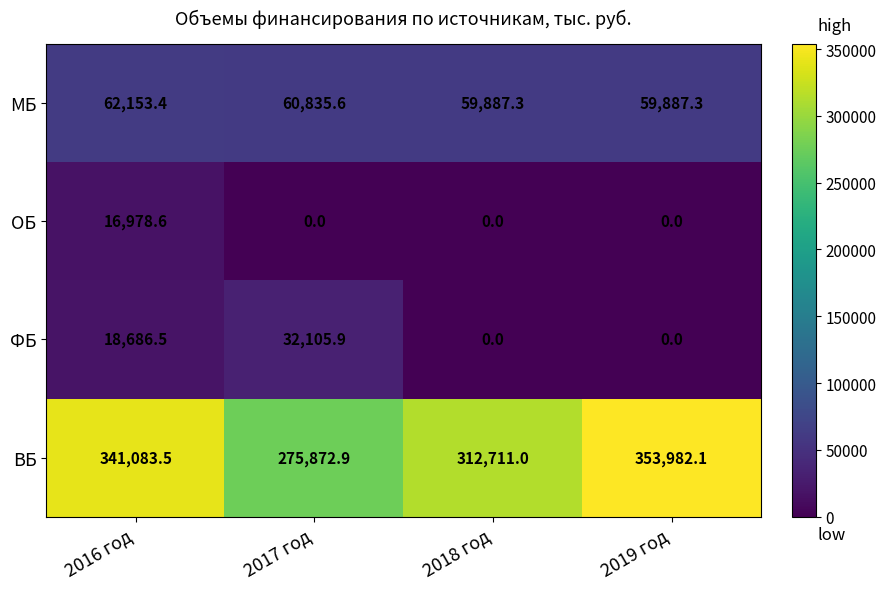

The МБ series shows 95740.4 at 2016 год. True or false?

False